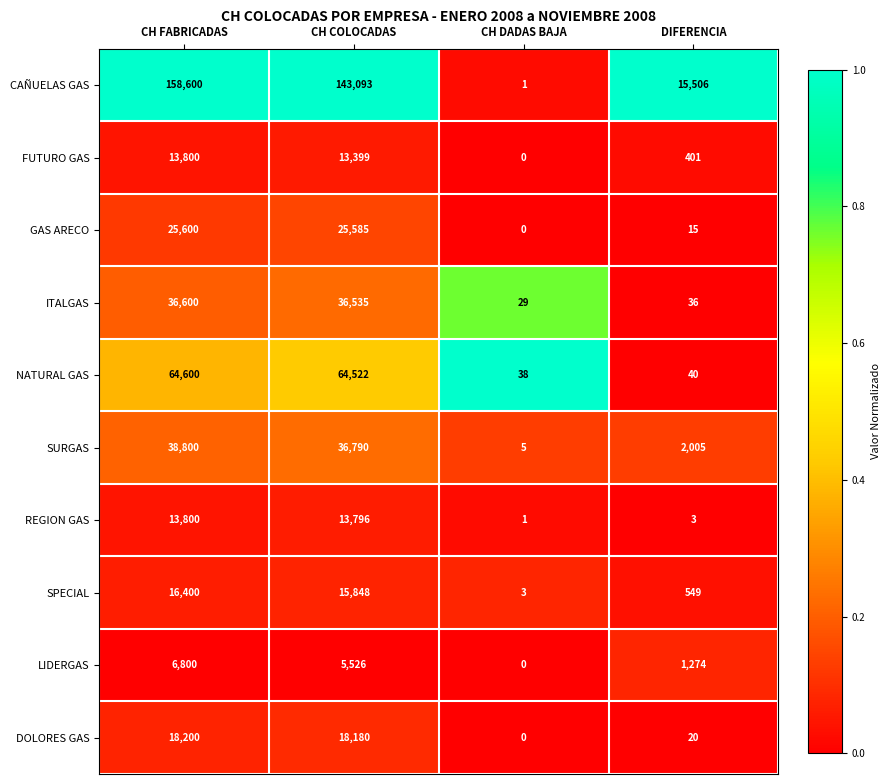

Which category has the lowest value across all series?

CH DADAS BAJA